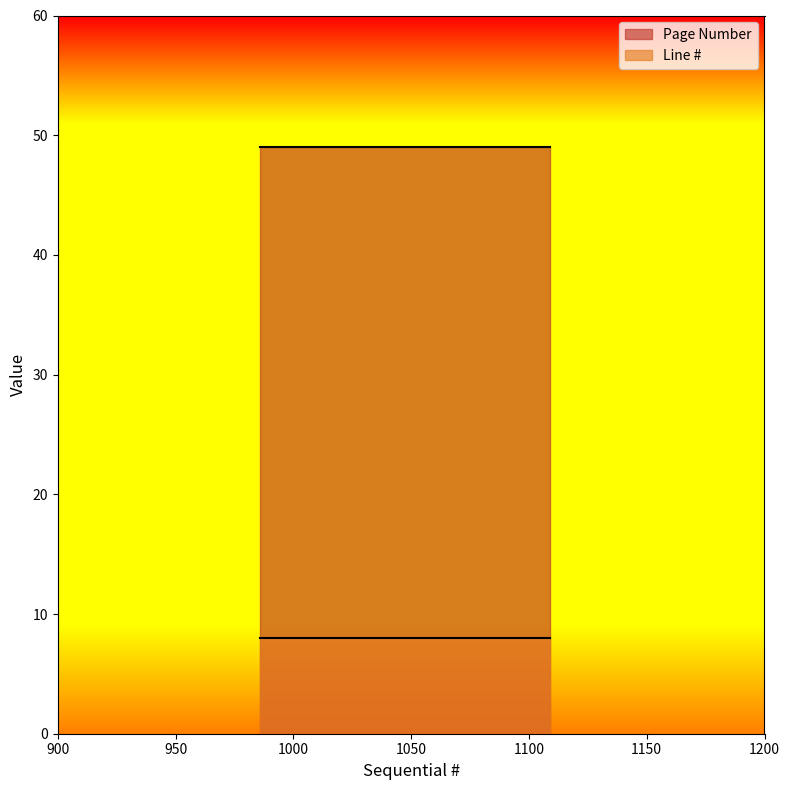

Reading left to right, what are all the values shown in this chart?

Page Number: 986=49	1025=49	1109=49
Line #: 986=8	1025=8	1109=8